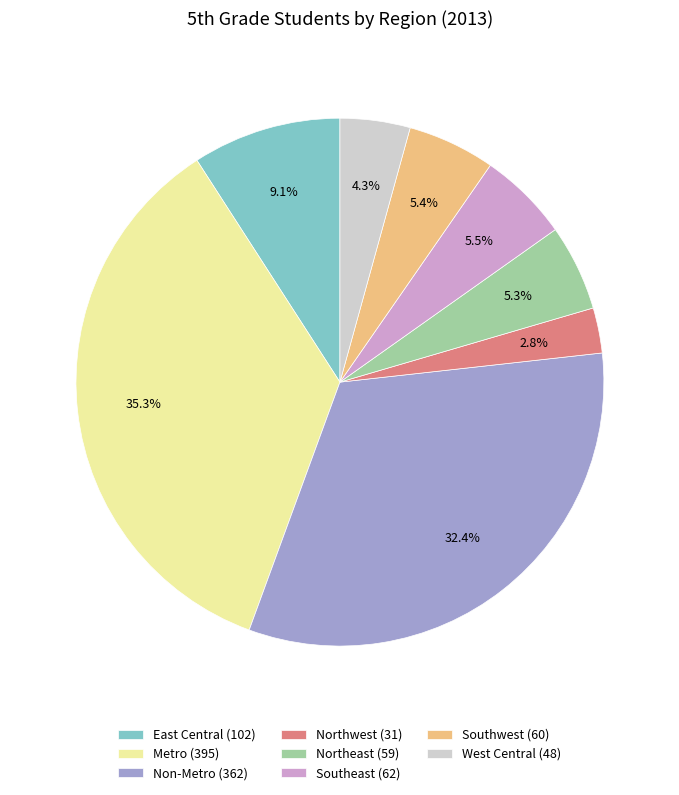

To the nearest percent, what portion does Southwest represent?

5%